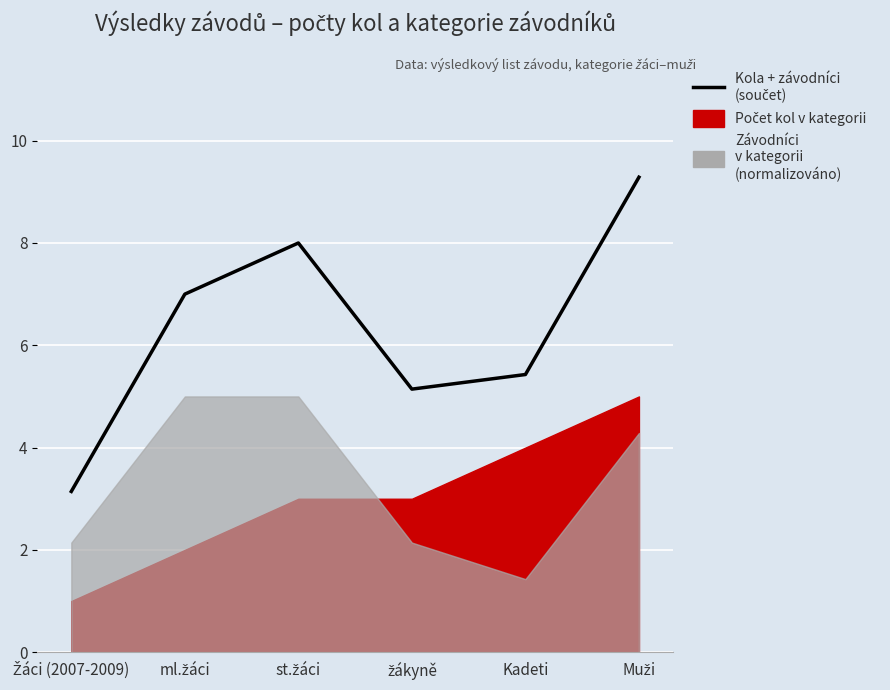

List the labels in order of value, largest first.

Muži, st.žáci, ml.žáci, Kadeti, žákyně, Žáci (2007-2009)